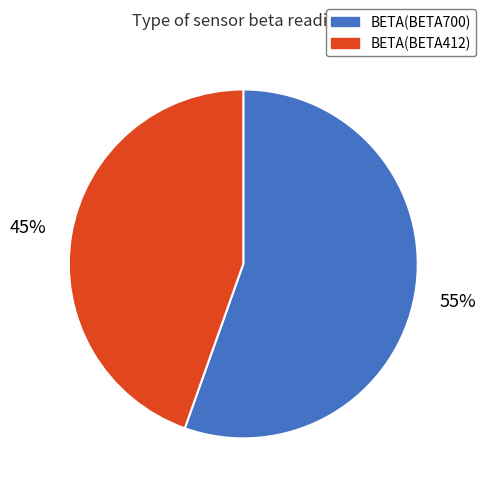

True or false: BETA(BETA412) accounts for 45% of the total.

True